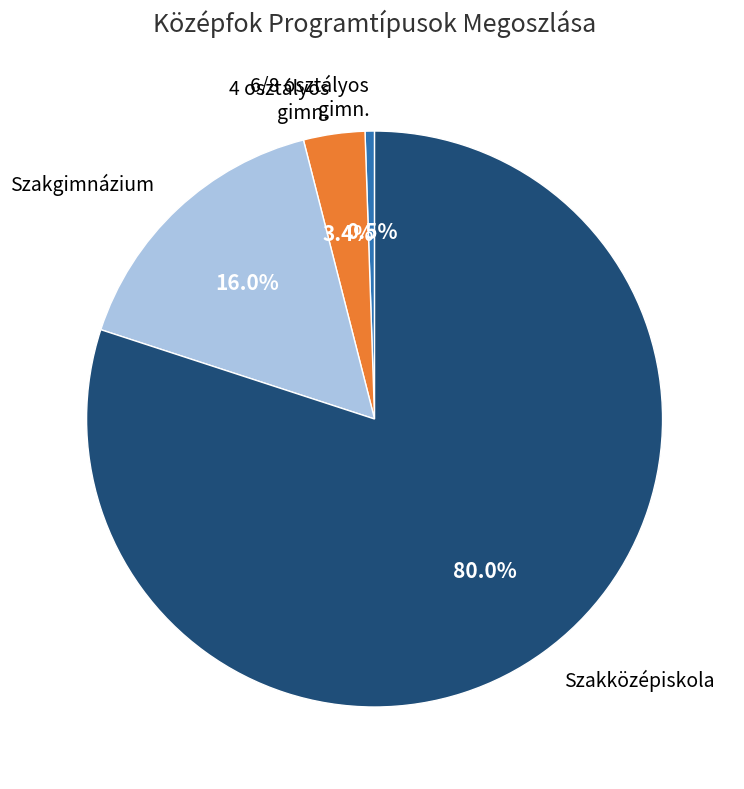

Count the number of slices in the pie.

4